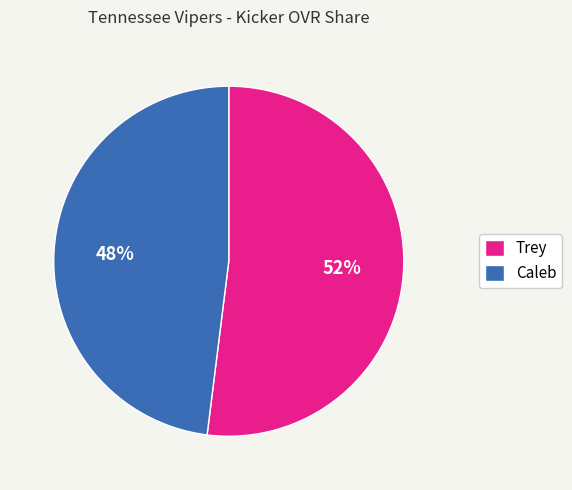

To the nearest percent, what portion does Caleb represent?

48%